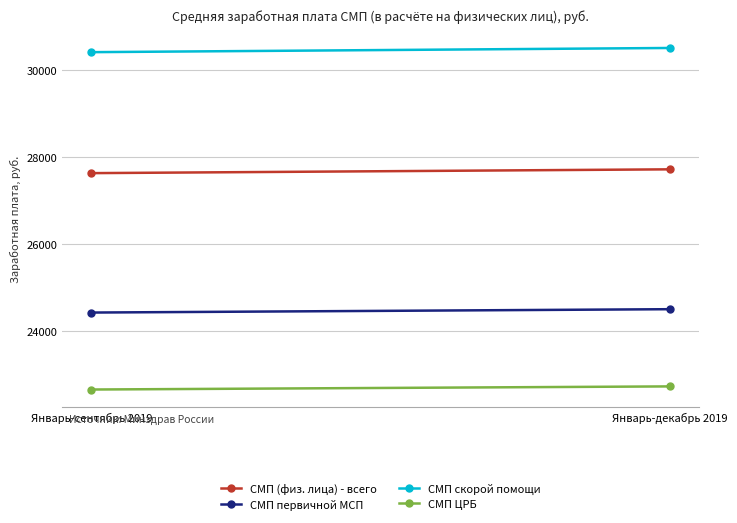

Which series has the largest range (max minus min)?

СМП скорой помощи